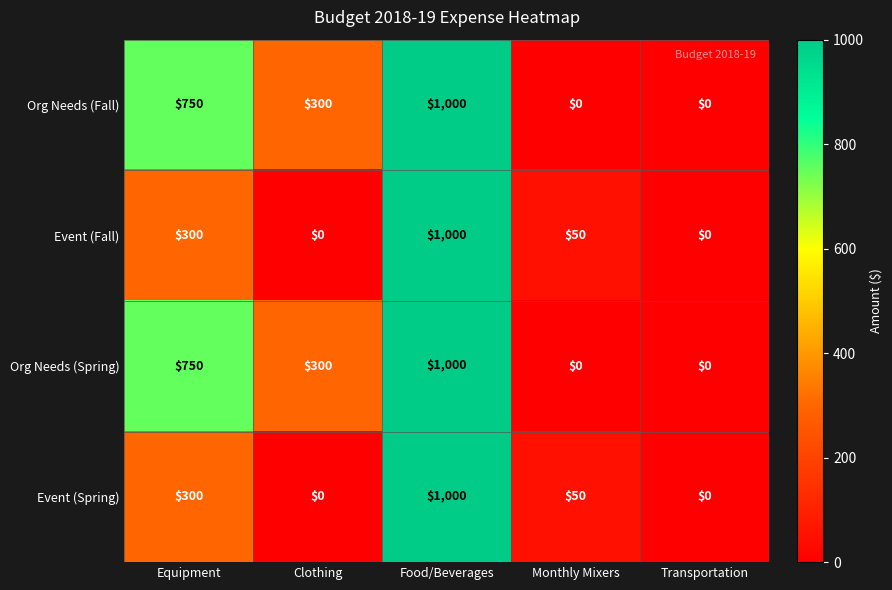

Count the number of data series in this chart.

4